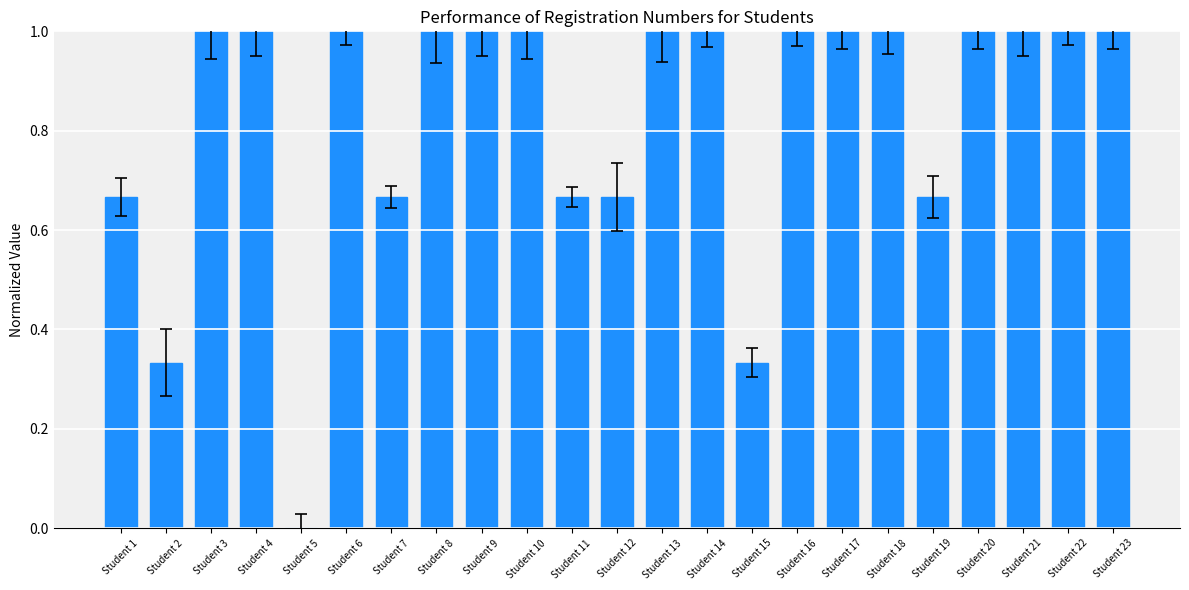

What is the sum of the values at Student 11 and Student 23?

1.7